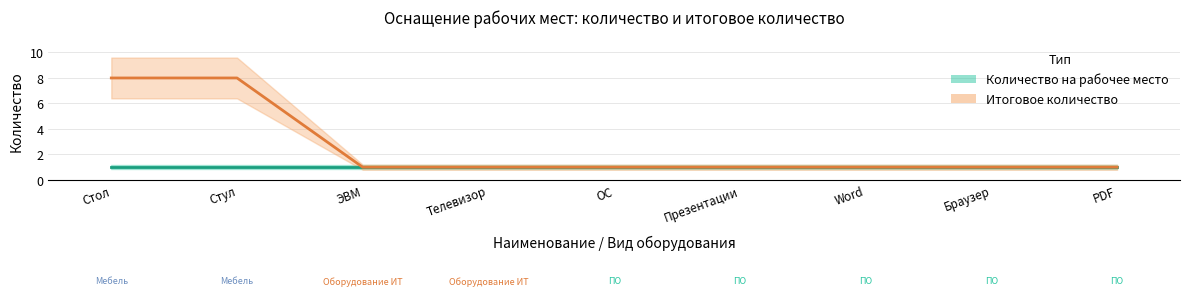

At how many categories does at least one series exceed 1?

2